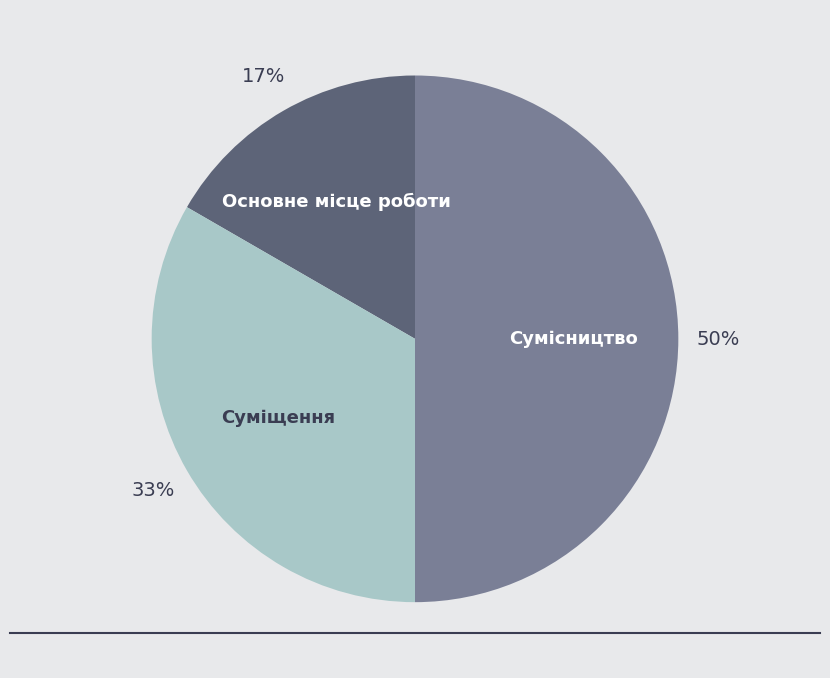

Count the number of slices in the pie.

3